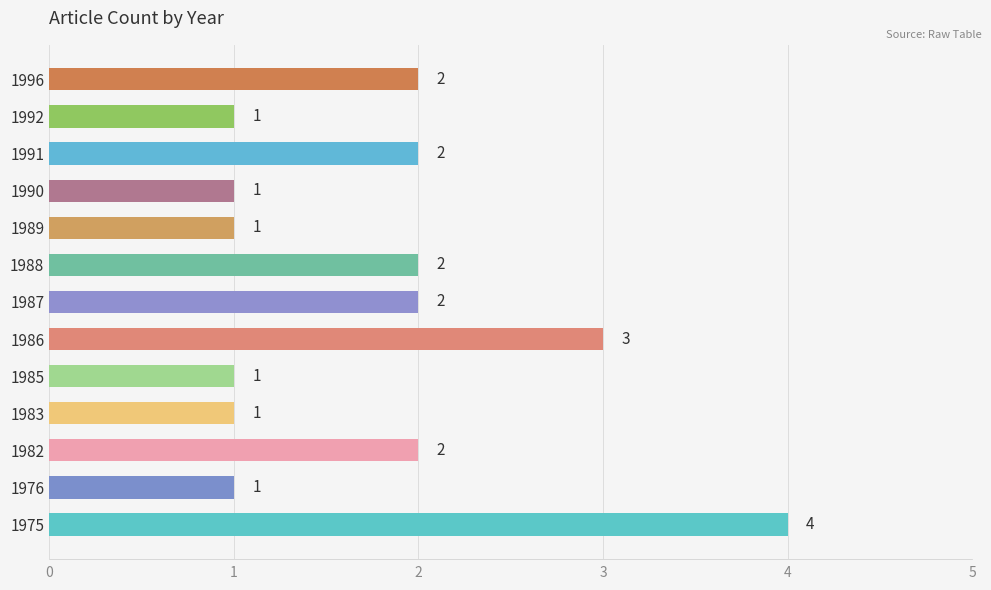

Count the number of categories in the chart.

13